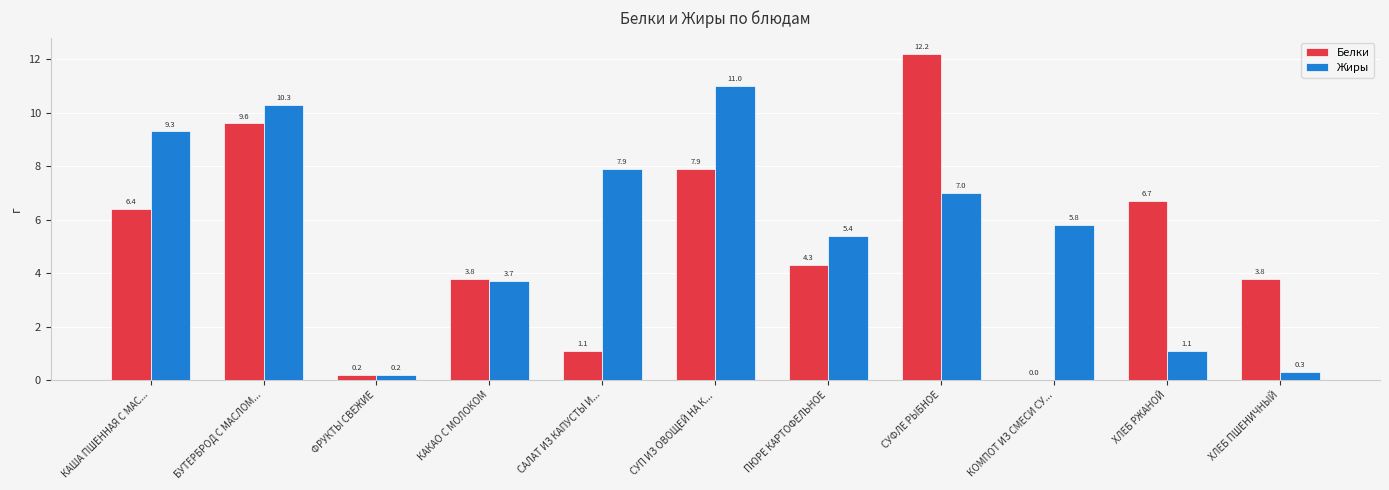

What is the sum of all Белки values?

56.0